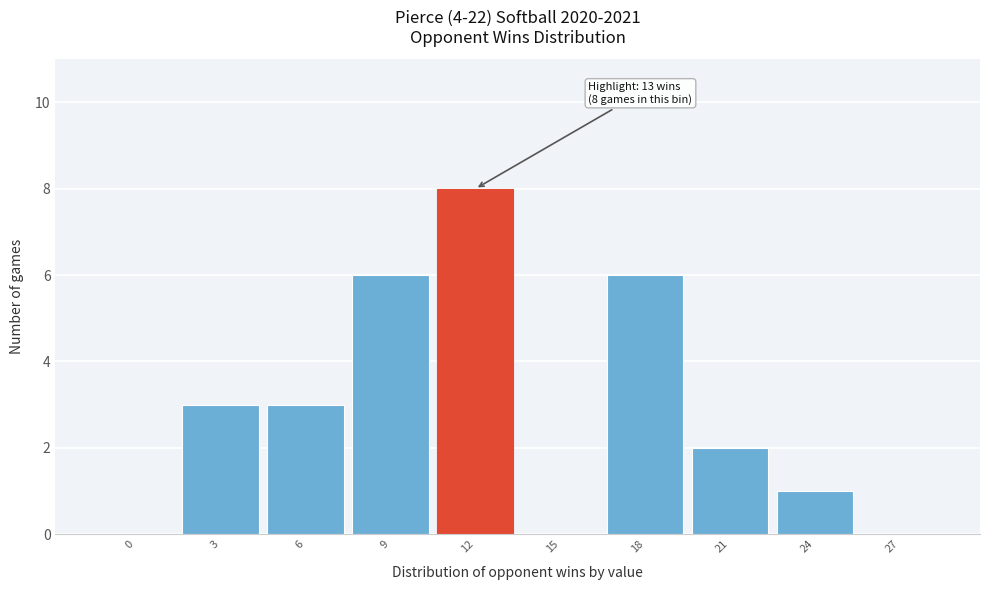

Reading right to left, extract all data points from this chart.

27=0	24=1	21=2	18=6	15=0	12=8	9=6	6=3	3=3	0=0